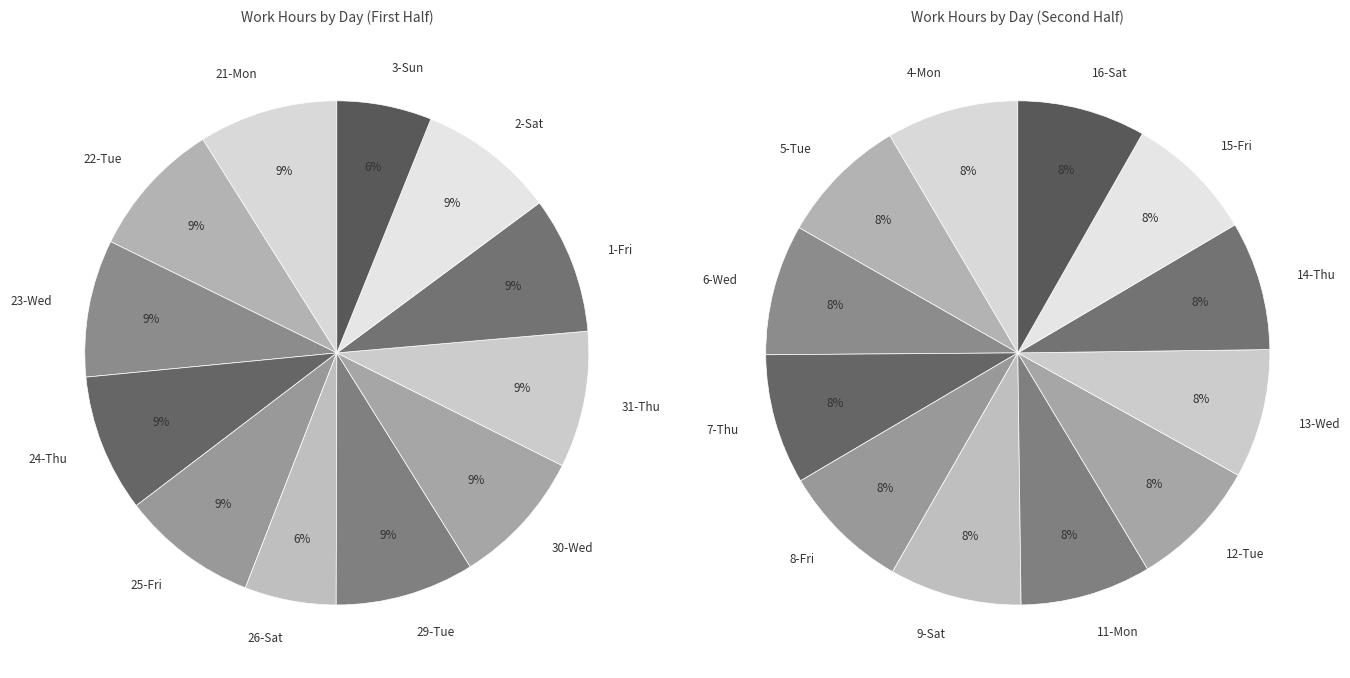

Do 11-Mon and 1-Fri together represent more than half of the pie?

No